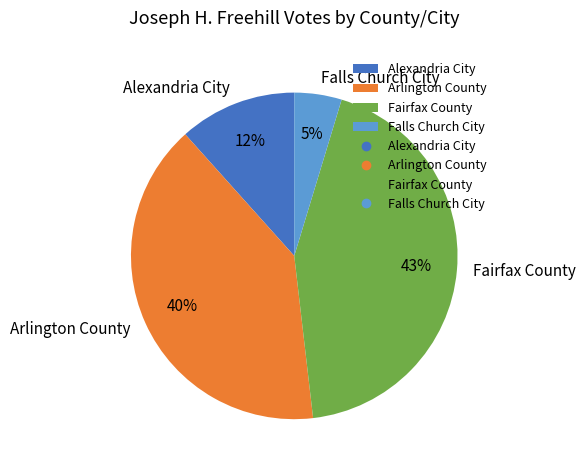

How many slices are in this pie chart?

4